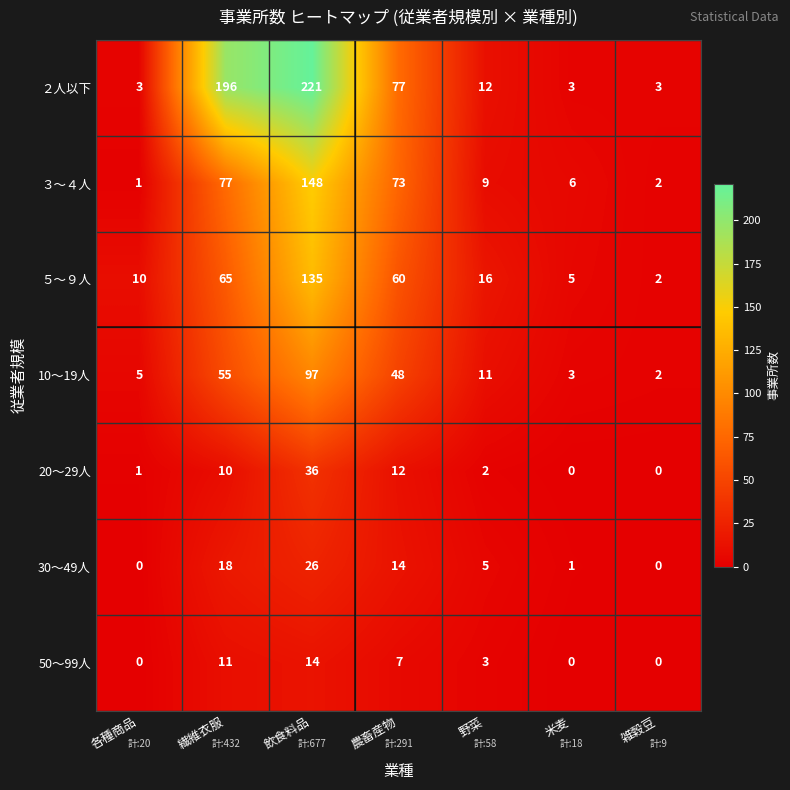

Is the value of 50～99人 at 雑穀豆 greater than the value of 10～19人 at 農畜産物?

No